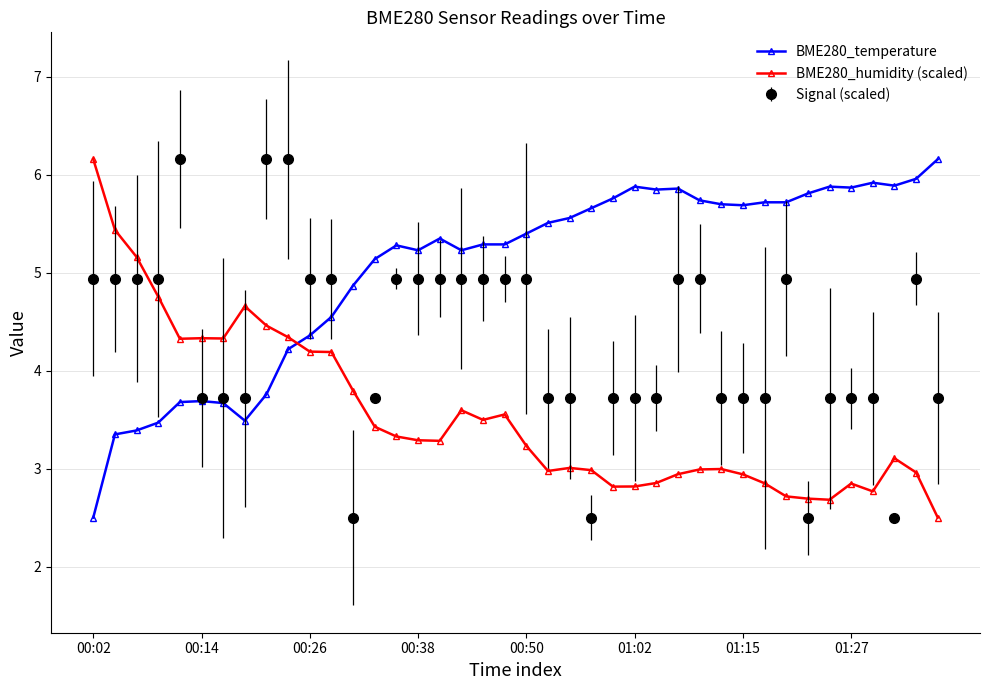

At how many categories does at least one series exceed 4?

40